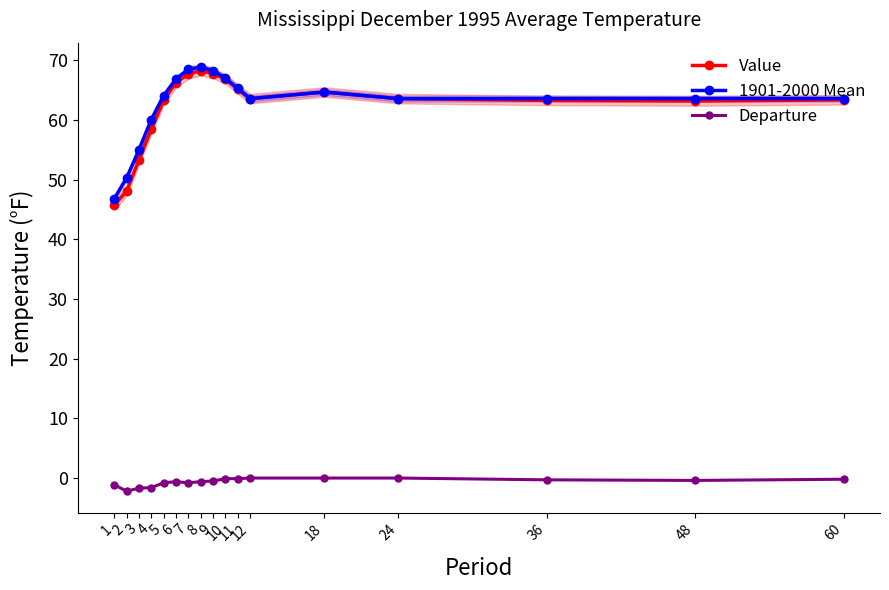

True or false: Departure and 1901-2000 Mean cross at least once.

False